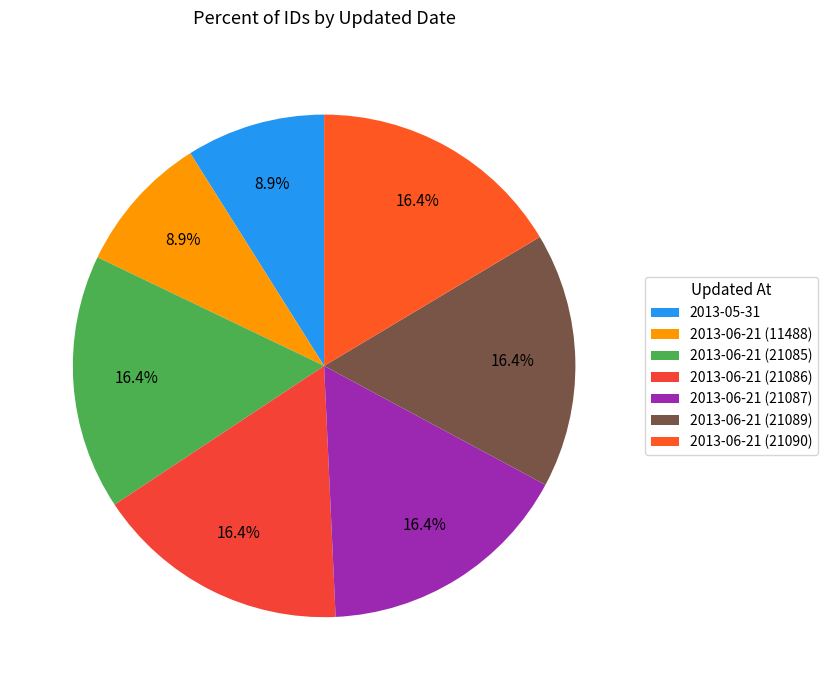

What percentage is NOT represented by 2013-06-21 (21090)?

83.6%